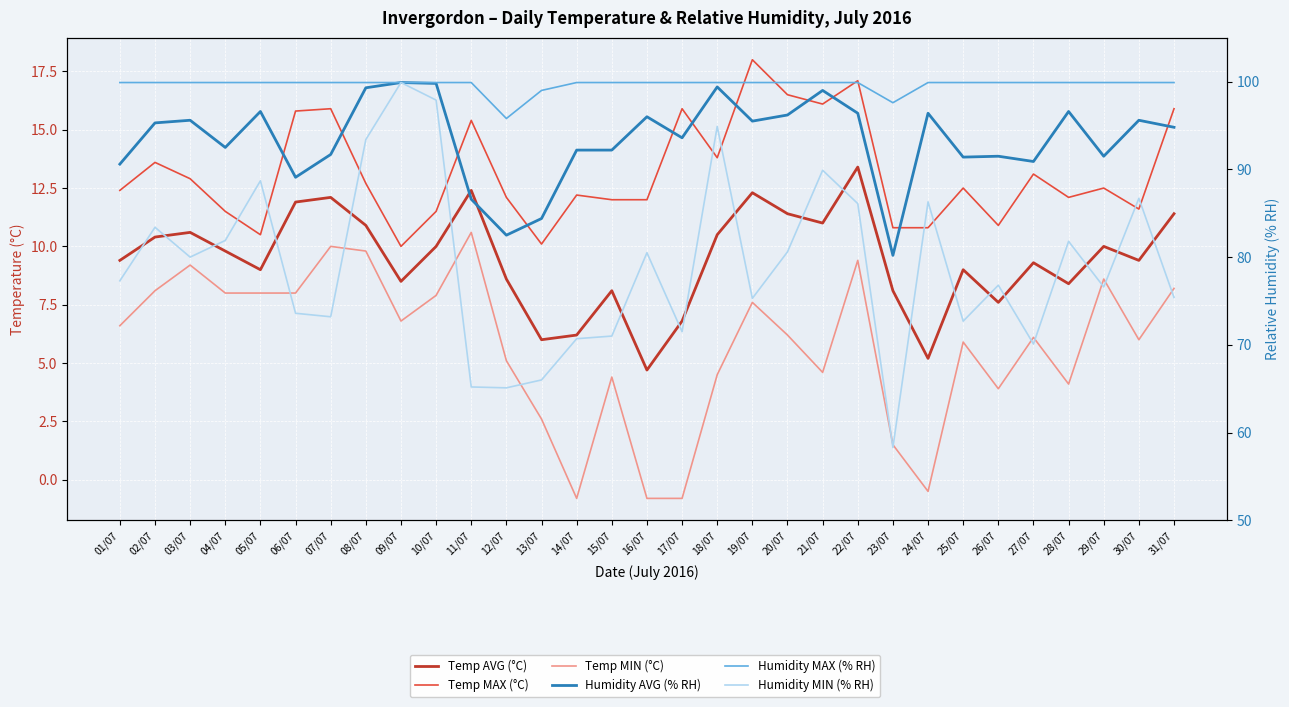

True or false: Humidity MAX (% RH) and Humidity AVG (% RH) intersect in this chart.

False